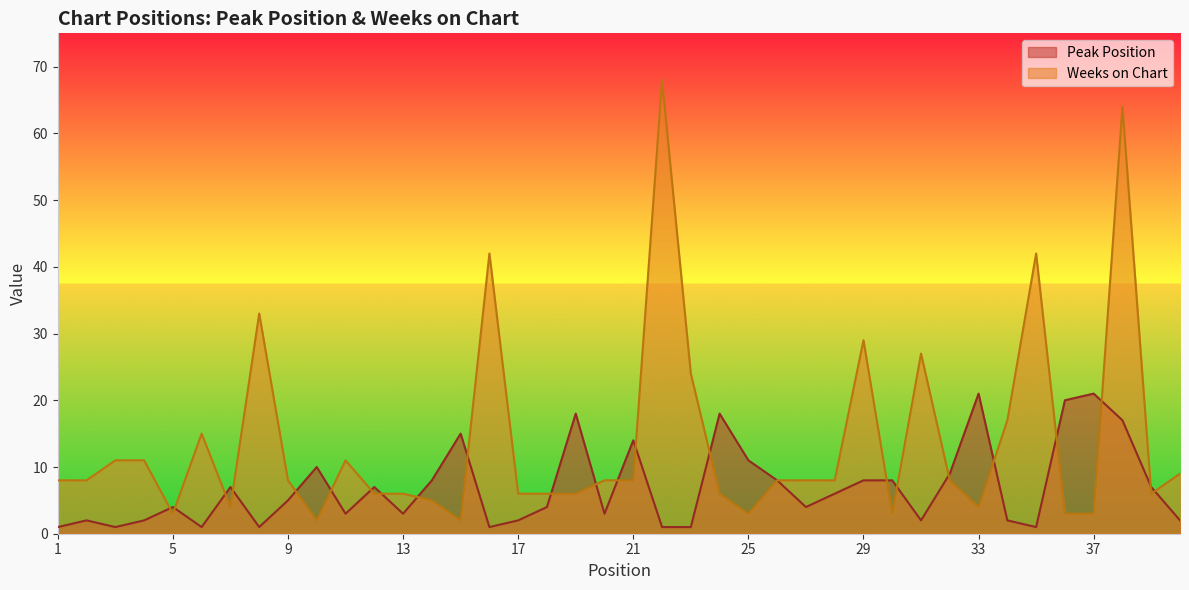

The value of Weeks on Chart at 33 is 1. True or false?

False